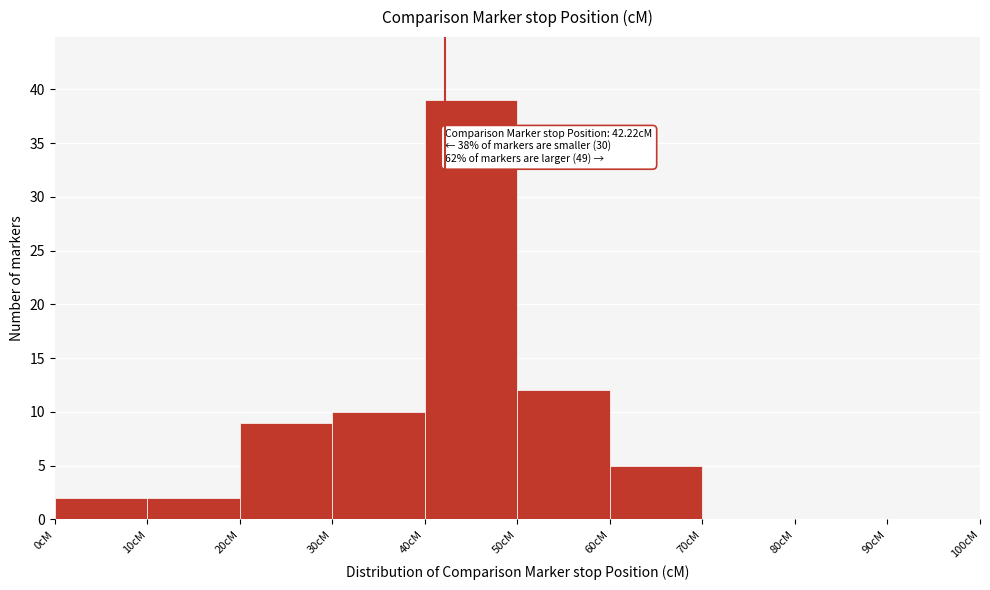

Which range on the x-axis has the tallest bar?

40 to 50